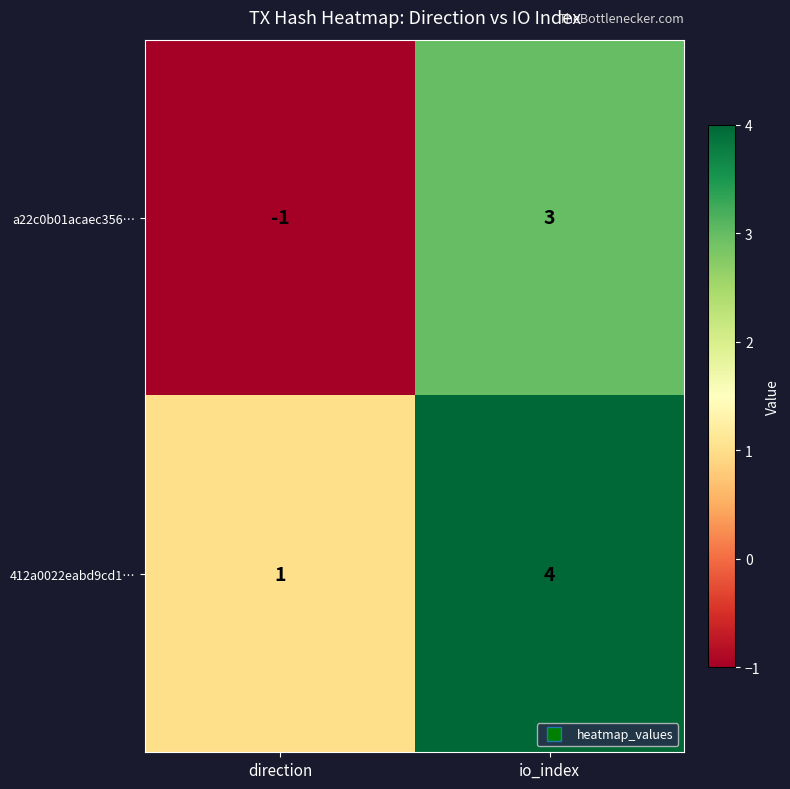

What is the difference between the a22c0b01acaec356… values at direction and io_index?

4